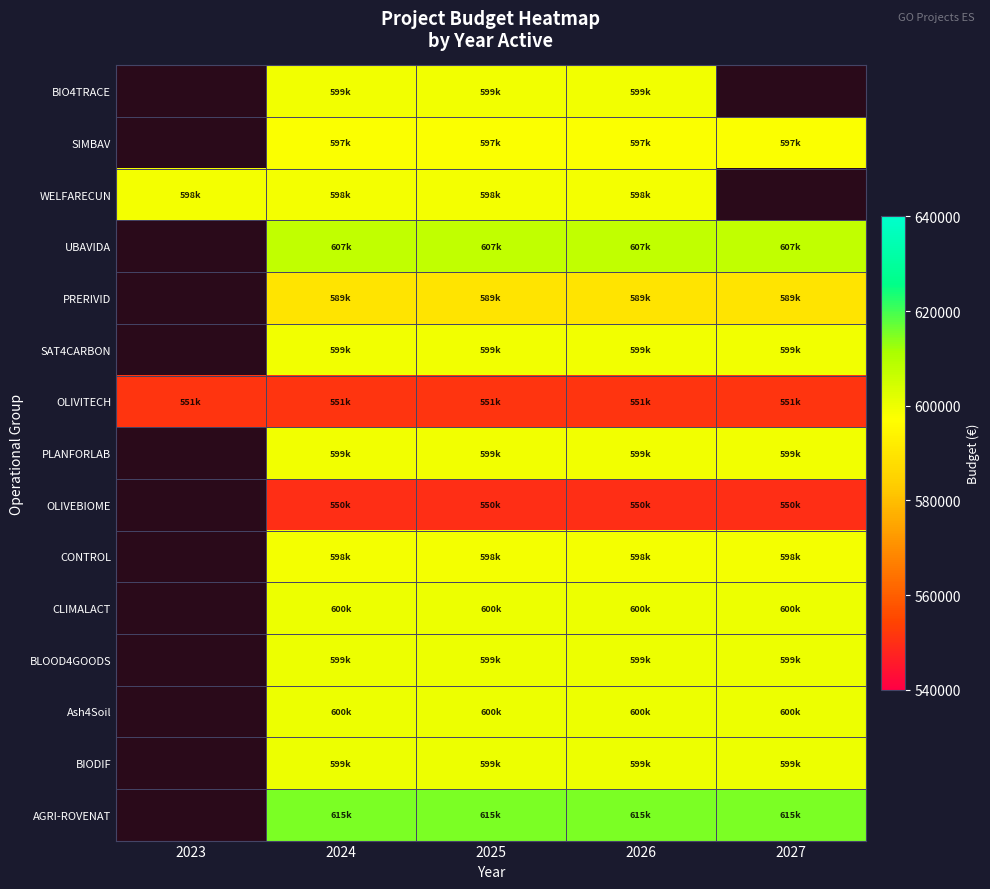

What is the approximate value of BLOOD4GOODS at 2024?

599960.0